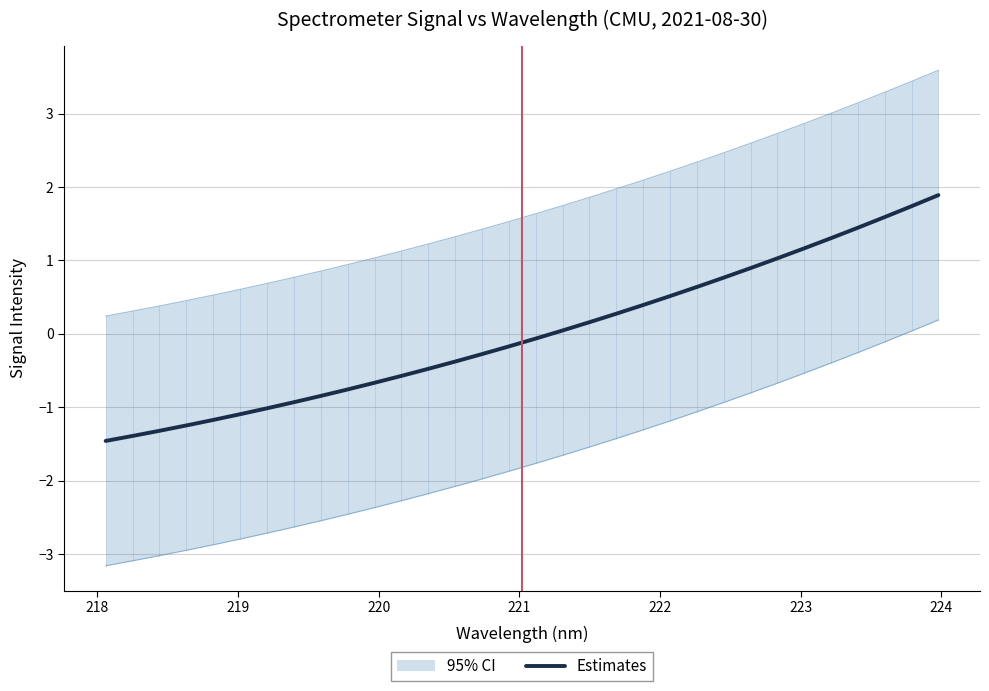

Reading left to right, what are all the values shown in this chart?

-1.5	-1.4	-1.3	-1.2	-1.2	-1.1	-1.0	-0.9	-0.8	-0.8	-0.7	-0.6	-0.5	-0.4	-0.3	-0.2	-0.1	0.0	0.2	0.3	0.4	0.5	0.6	0.8	0.9	1.0	1.2	1.3	1.4	1.6	1.7	1.9